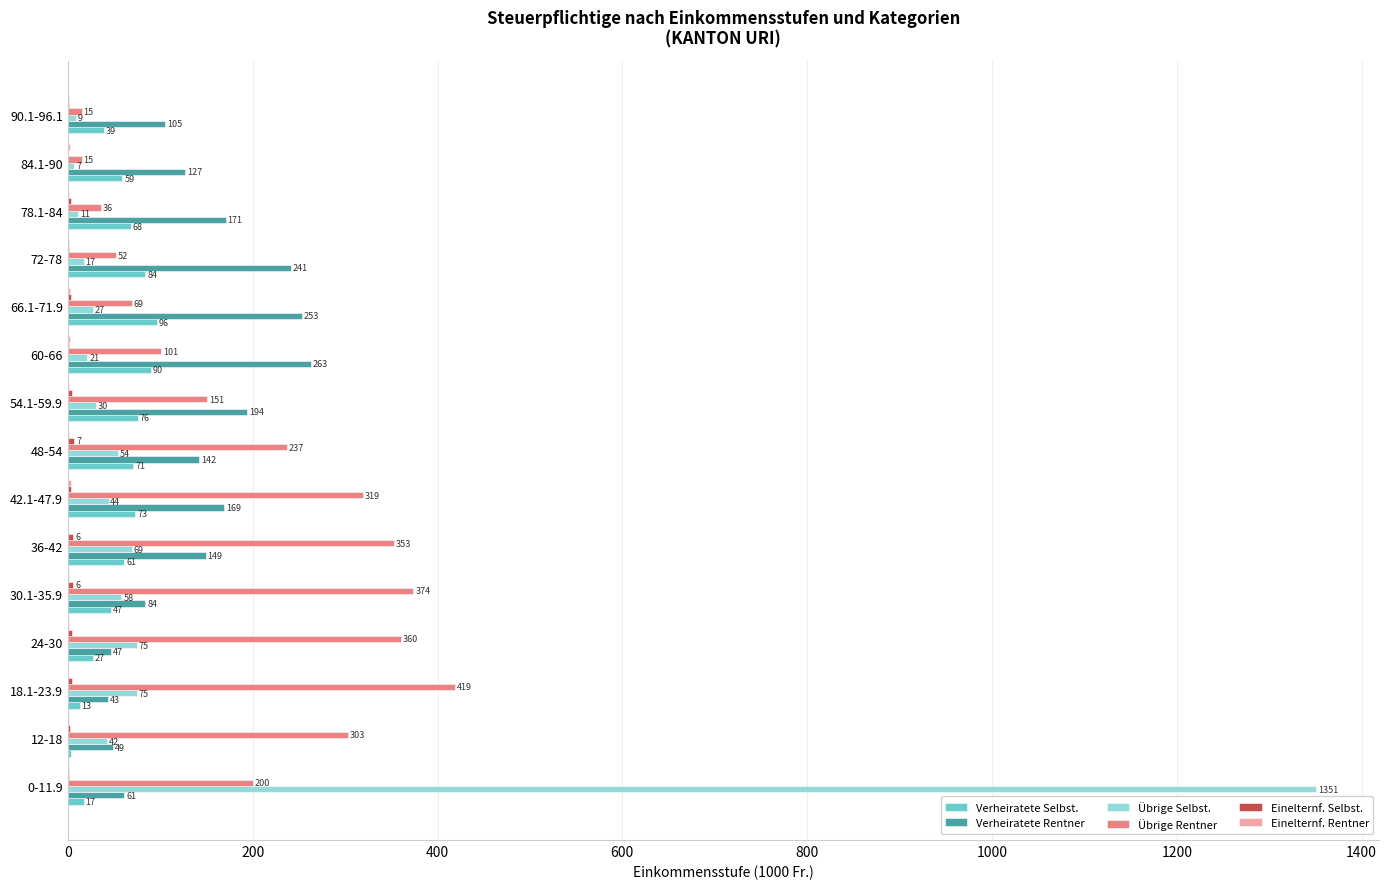

What is the sum of the Verheiratete Selbst. values at 36-42 and 66.1-71.9?

157